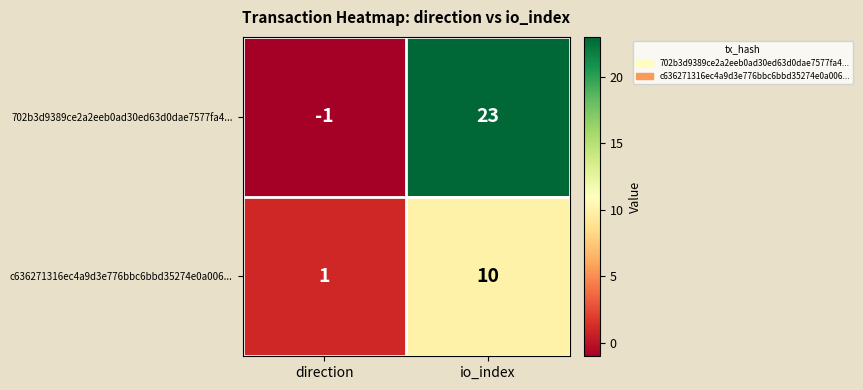

Rank the series at direction from lowest to highest value.

702b3d9389ce2a2eeb0ad30ed63d0dae7577fa4..., c636271316ec4a9d3e776bbc6bbd35274e0a006...